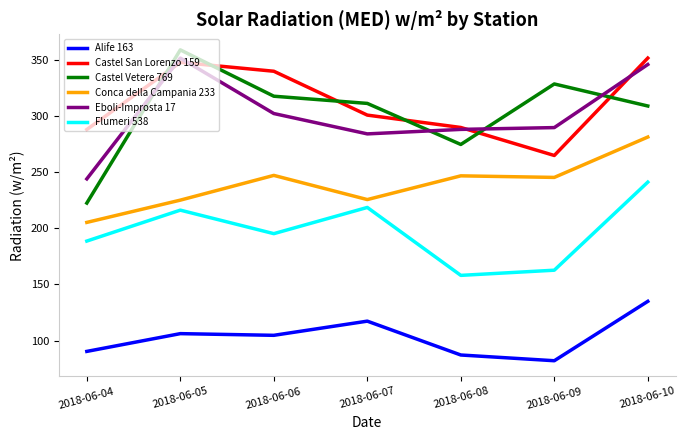

At which label does Conca della Campania 233 reach its peak?

2018-06-10